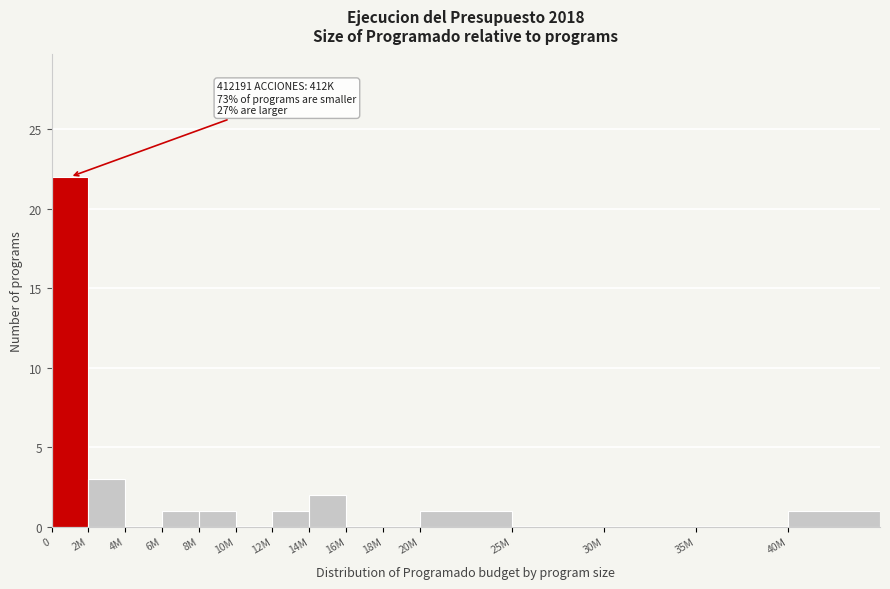

Reading left to right, transcribe all the data shown in this chart.

0=22	2M=3	4M=0	6M=1	8M=1	10M=0	12M=1	14M=2	16M=0	18M=0	20M=1	25M=0	30M=0	35M=0	40M=1